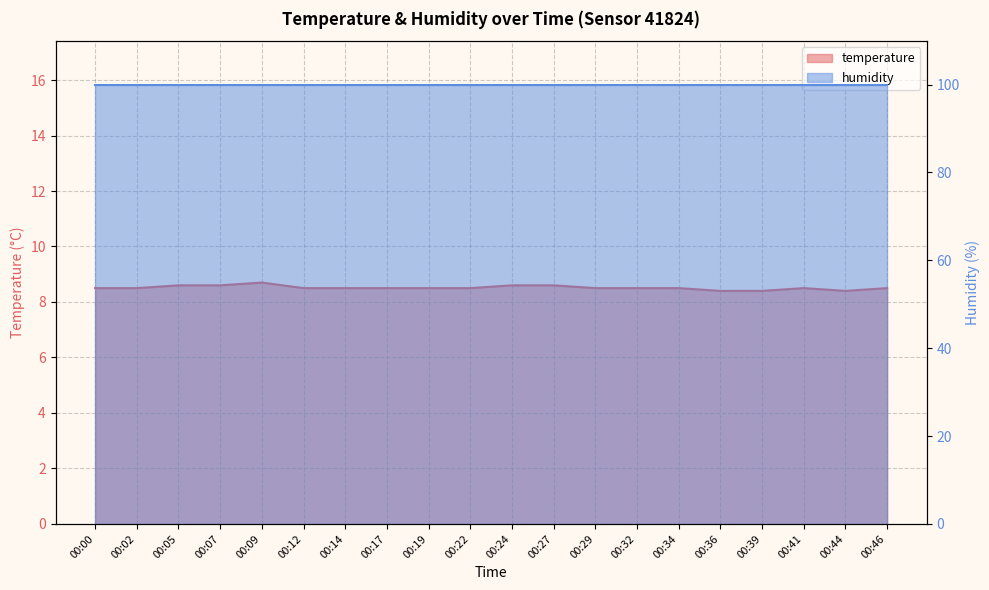

Reading left to right, extract all data points from this chart.

8.5	8.5	8.6	8.6	8.7	8.5	8.5	8.5	8.5	8.5	8.6	8.6	8.5	8.5	8.5	8.4	8.4	8.5	8.4	8.5